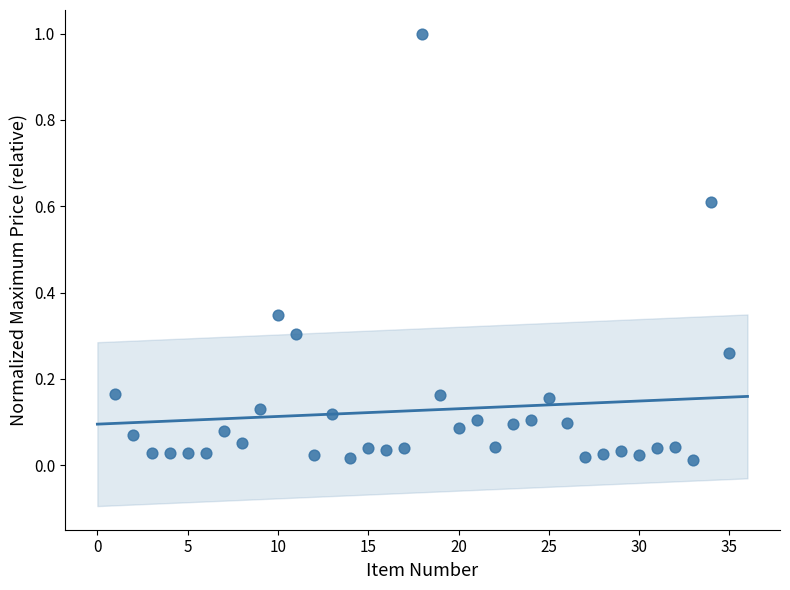

What is the range of Y values (max minus min)?

1.0